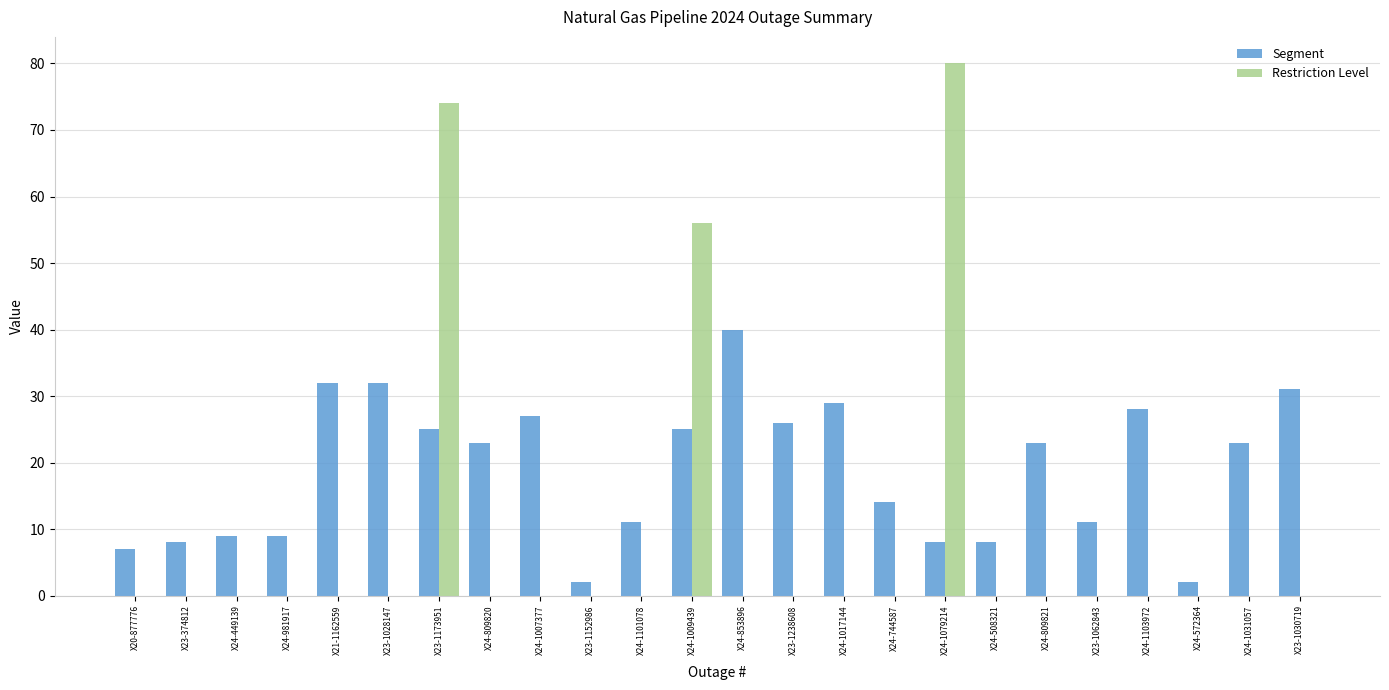

Is the value of Segment at X24-449139 greater than the value of Restriction Level at X24-1017144?

Yes